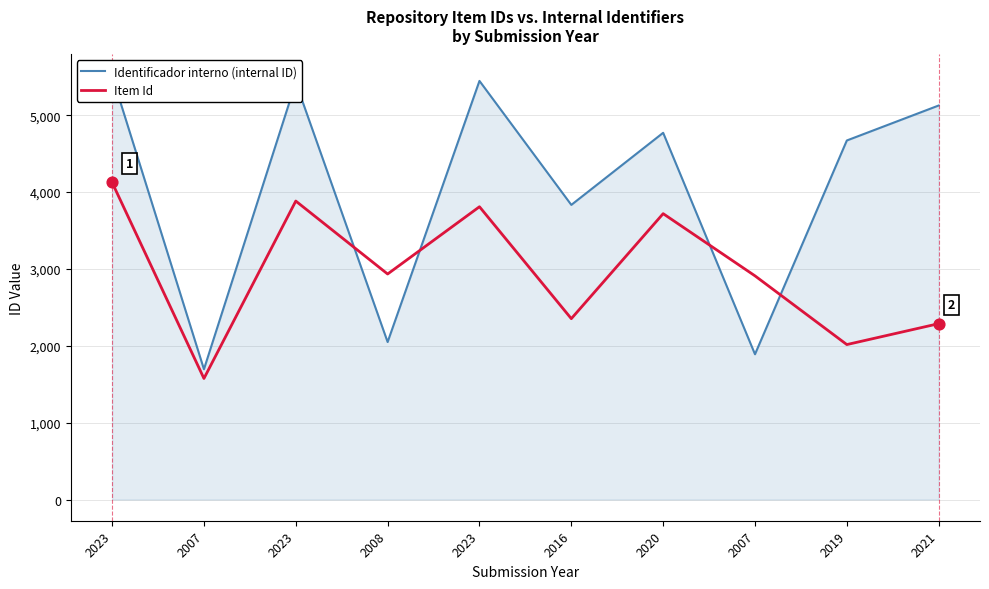

Is the value of Item Id at 2021 greater than the value of Identificador interno (internal ID) at 2023?

No